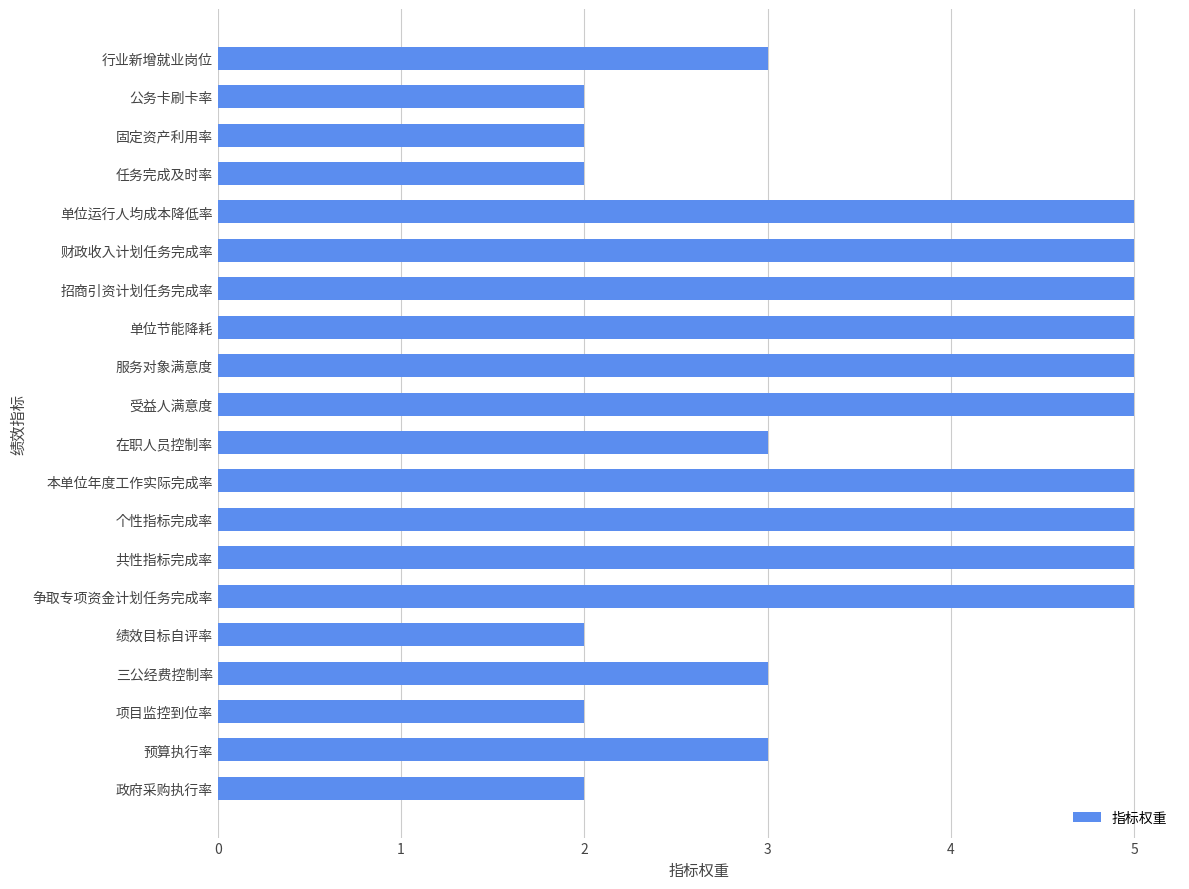

How many data points are less than 5?

10